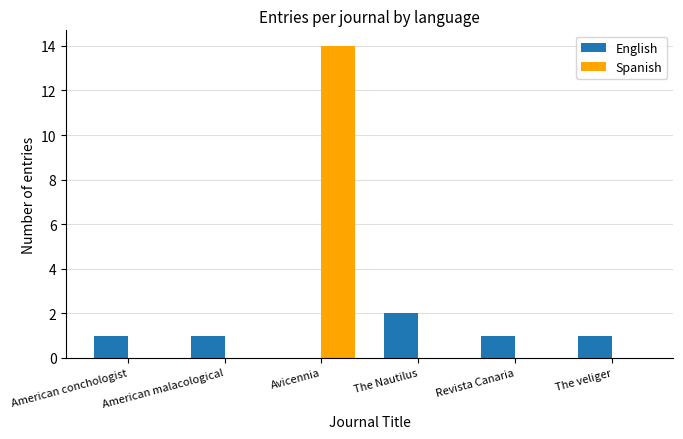

Is the value of English at Avicennia greater than the value of Spanish at Avicennia?

No